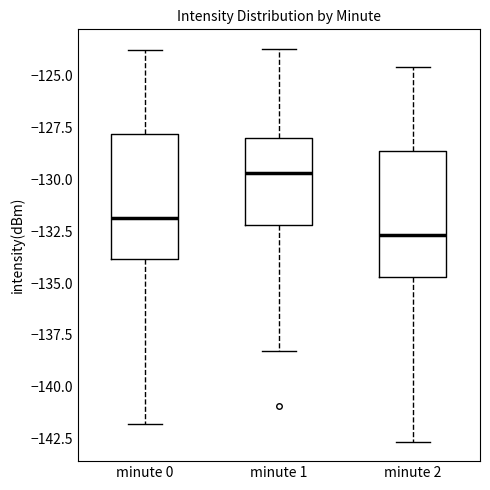

Where is the upper edge of the box for minute 0 on the y-axis? The values are not printed on the chart, so give them approximately, as read against the axis.

-128.0